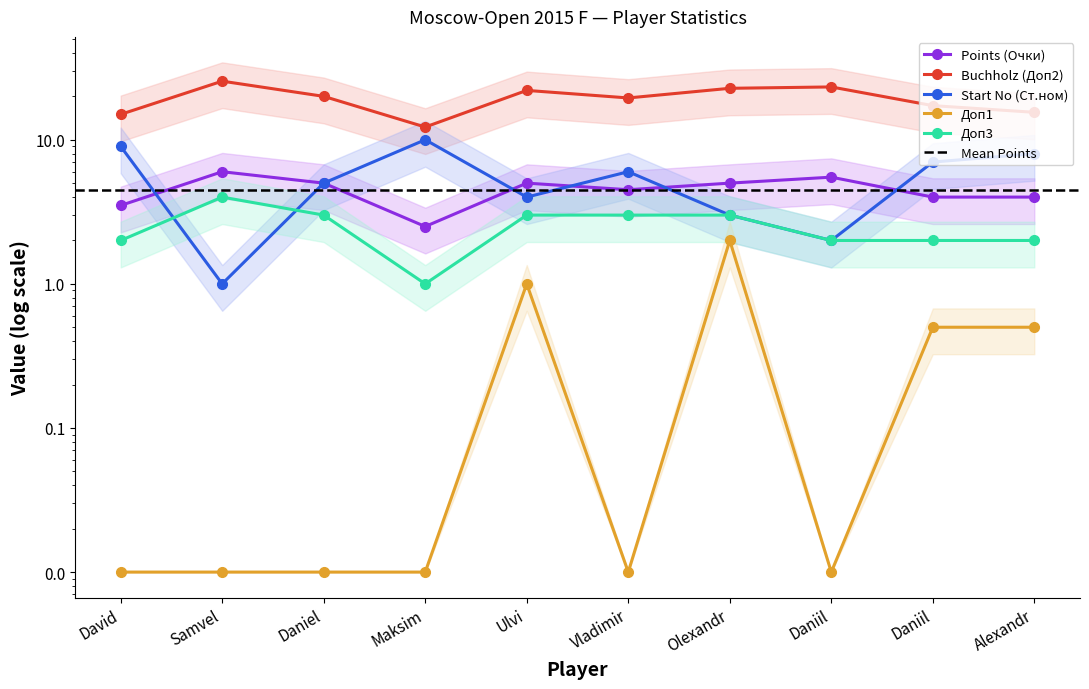

Which label corresponds to the largest value in the chart?

Samvel